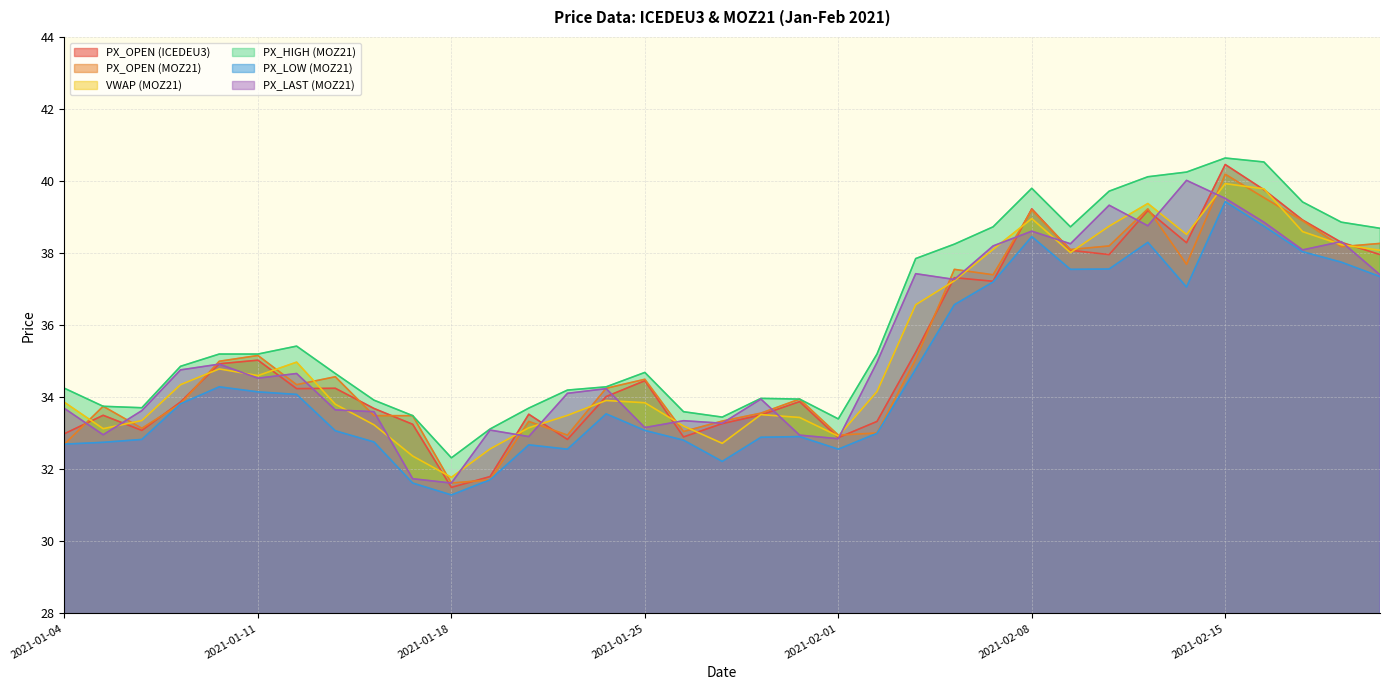

What are all the series names shown in the legend?

PX_OPEN (ICEDEU3), PX_OPEN (MOZ21), VWAP (MOZ21), PX_HIGH (MOZ21), PX_LOW (MOZ21), PX_LAST (MOZ21)